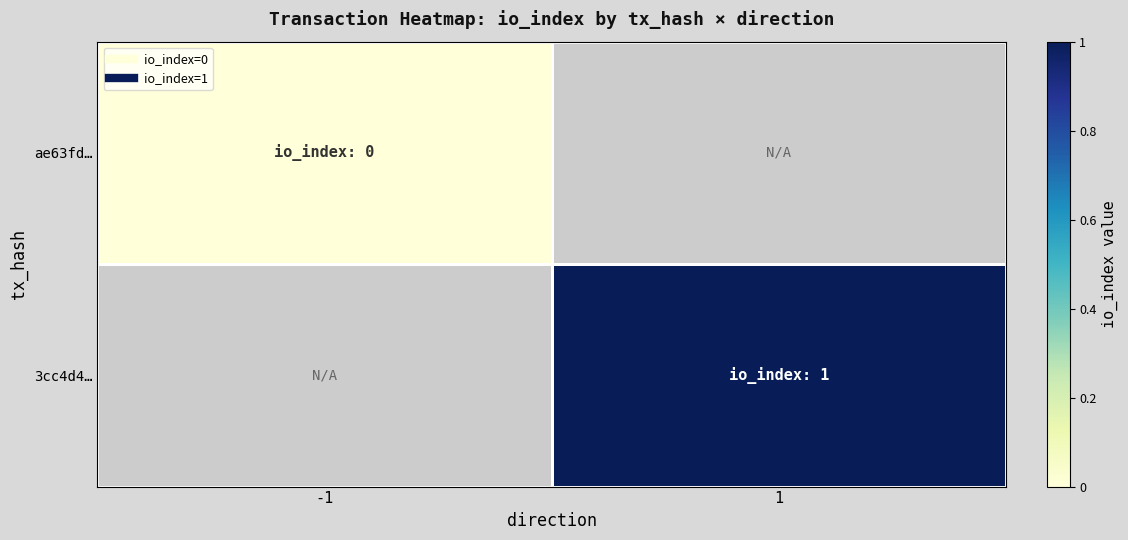

List the series in order of their peak value, lowest first.

ae63fd…, 3cc4d4…